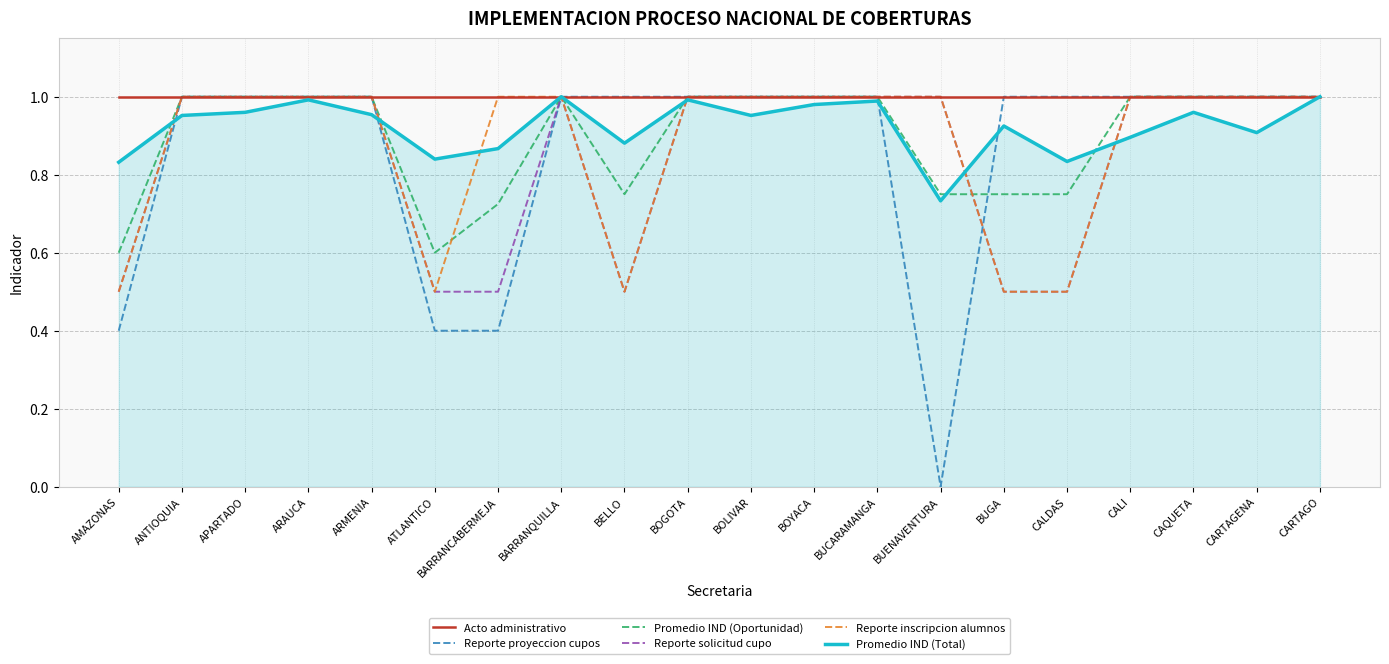

What position from the right is BUGA?

6